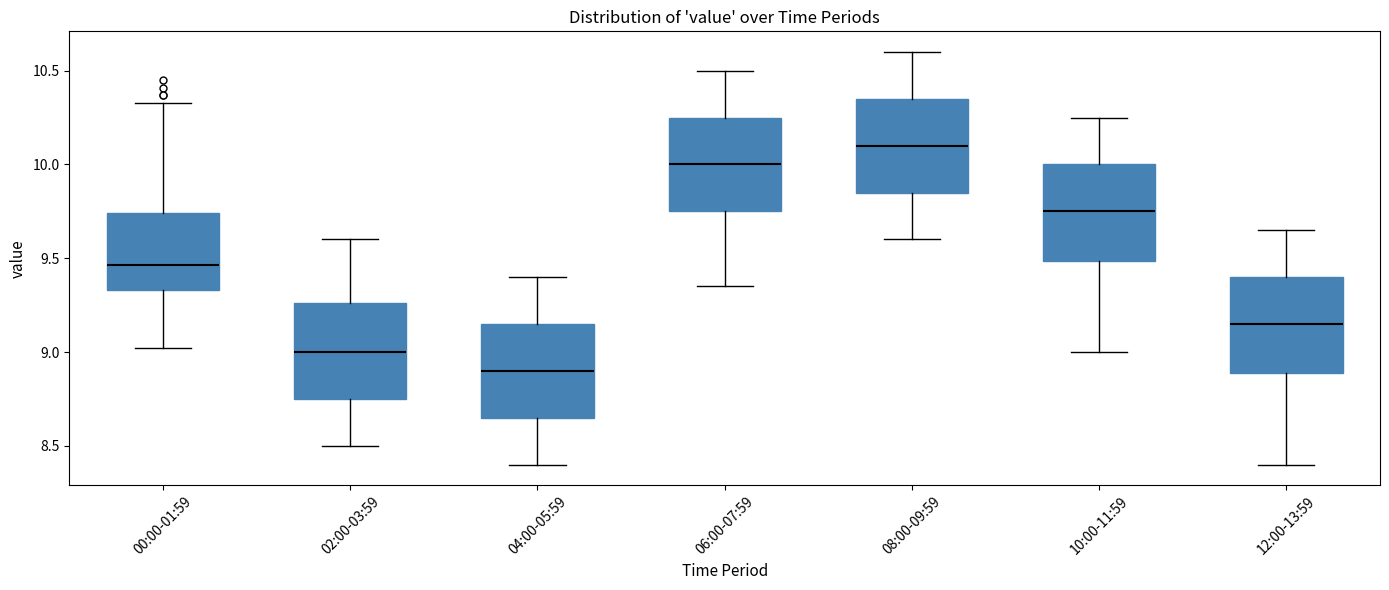

Reading left to right, transcribe this box plot: for each box, give where its median line is, the range the box spans, and where its two whiskers end, as read against the y-axis. The values are not printed on the chart, so give them approximately, as read against the axis.

00:00-01:59: median 9.45, box 9.35 to 9.75, whiskers 9.00 to 10.35
02:00-03:59: median 9.00, box 8.75 to 9.25, whiskers 8.50 to 9.60
04:00-05:59: median 8.90, box 8.65 to 9.15, whiskers 8.40 to 9.40
06:00-07:59: median 10.00, box 9.75 to 10.25, whiskers 9.35 to 10.50
08:00-09:59: median 10.10, box 9.85 to 10.35, whiskers 9.60 to 10.60
10:00-11:59: median 9.75, box 9.50 to 10.00, whiskers 9.00 to 10.25
12:00-13:59: median 9.15, box 8.90 to 9.40, whiskers 8.40 to 9.65